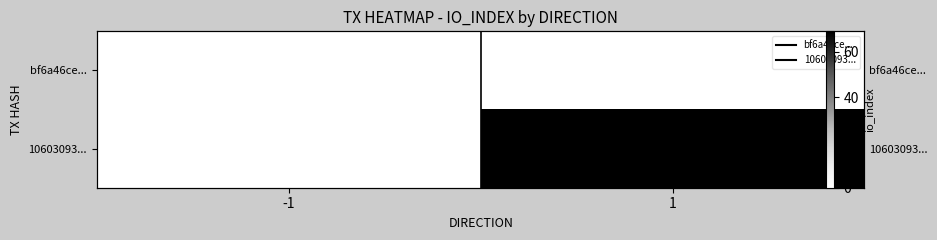

Which has a higher value, 1 or -1?

1